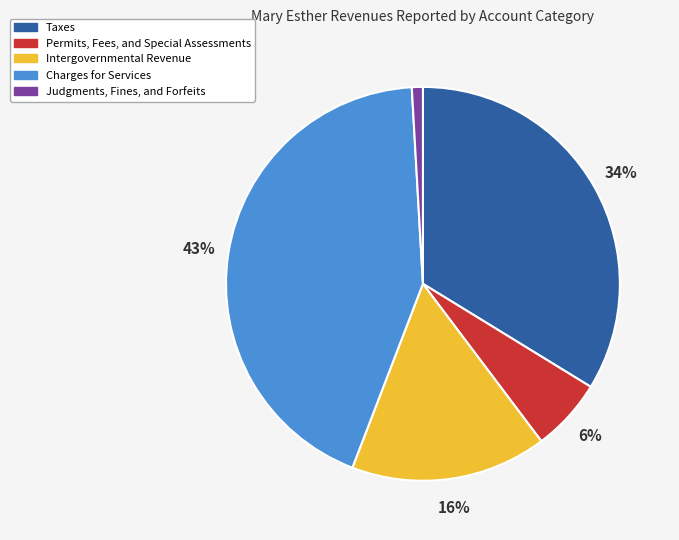

What is the ratio of the value at Charges for Services to the value at Intergovernmental Revenue?

2.7